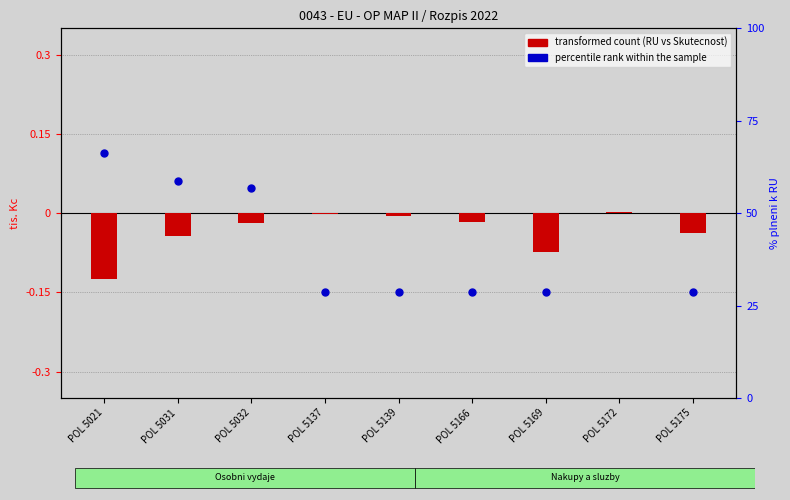

Which series has the largest total across all categories?

percentile rank within the sample